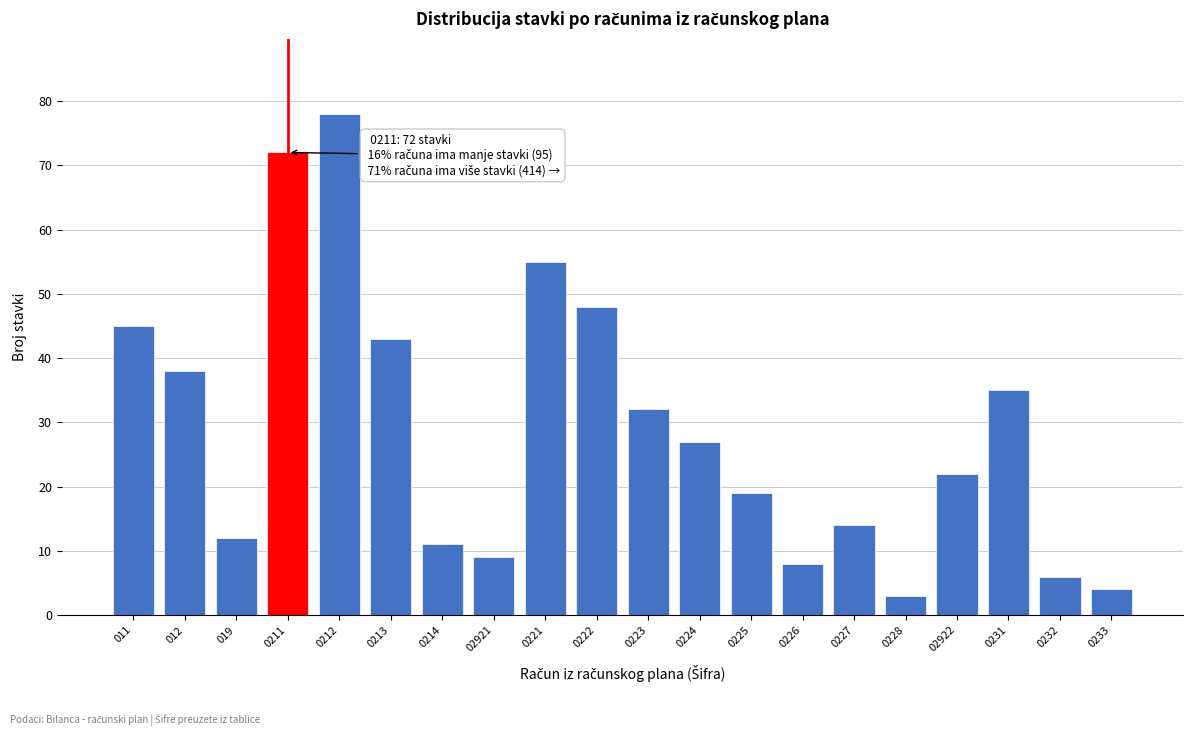

Reading left to right, extract all data points from this chart.

011=45	012=38	019=12	0211=72	0212=78	0213=43	0214=11	02921=9	0221=55	0222=48	0223=32	0224=27	0225=19	0226=8	0227=14	0228=3	02922=22	0231=35	0232=6	0233=4